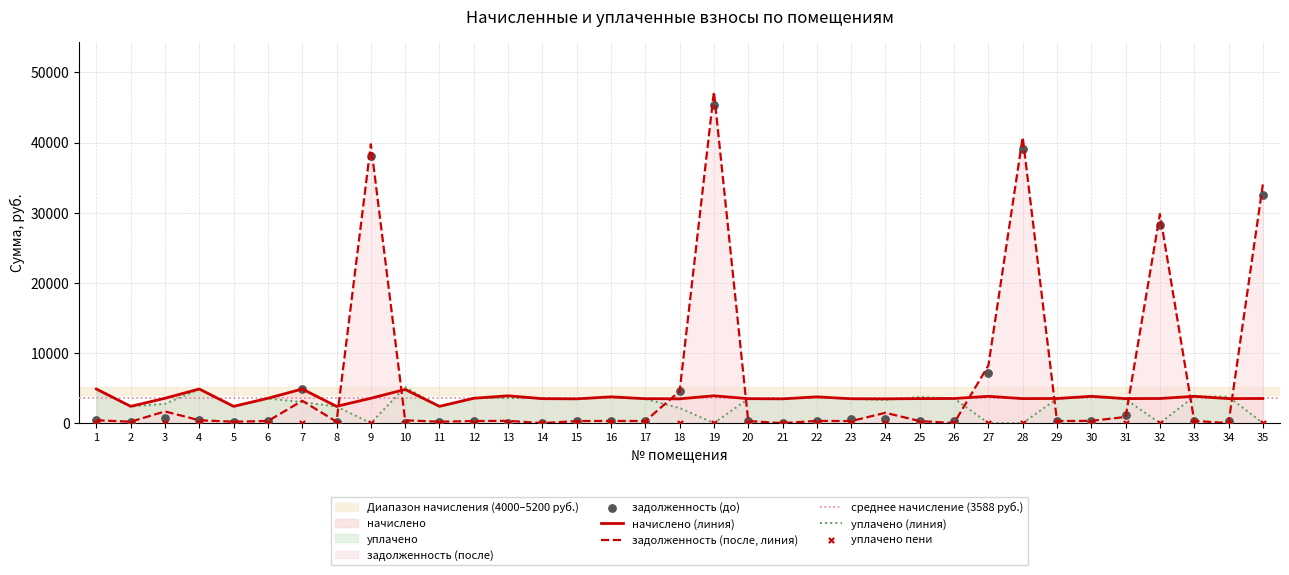

Which series has the largest total across all categories?

задолженность (после)